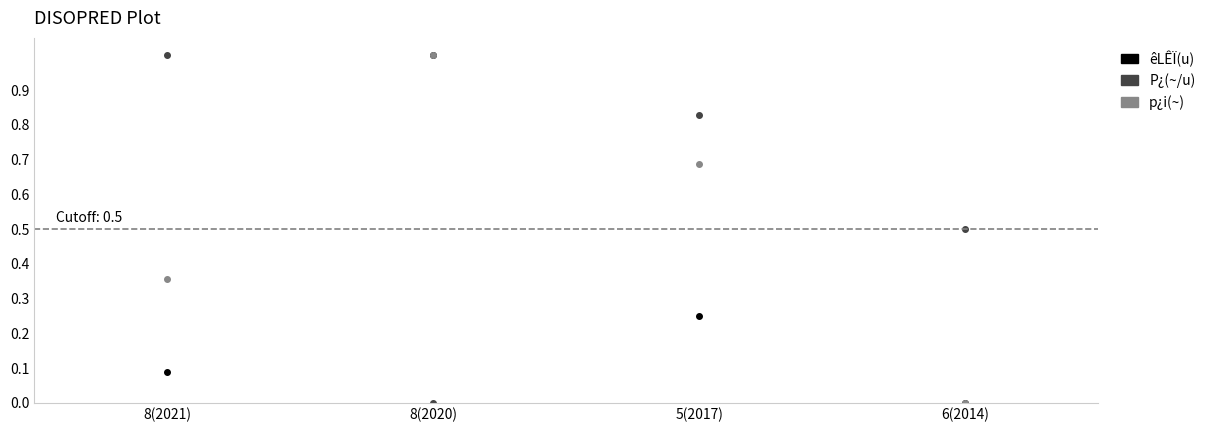

True or false: p¿i(~) has a value of 1.0 at 8(2020).

True